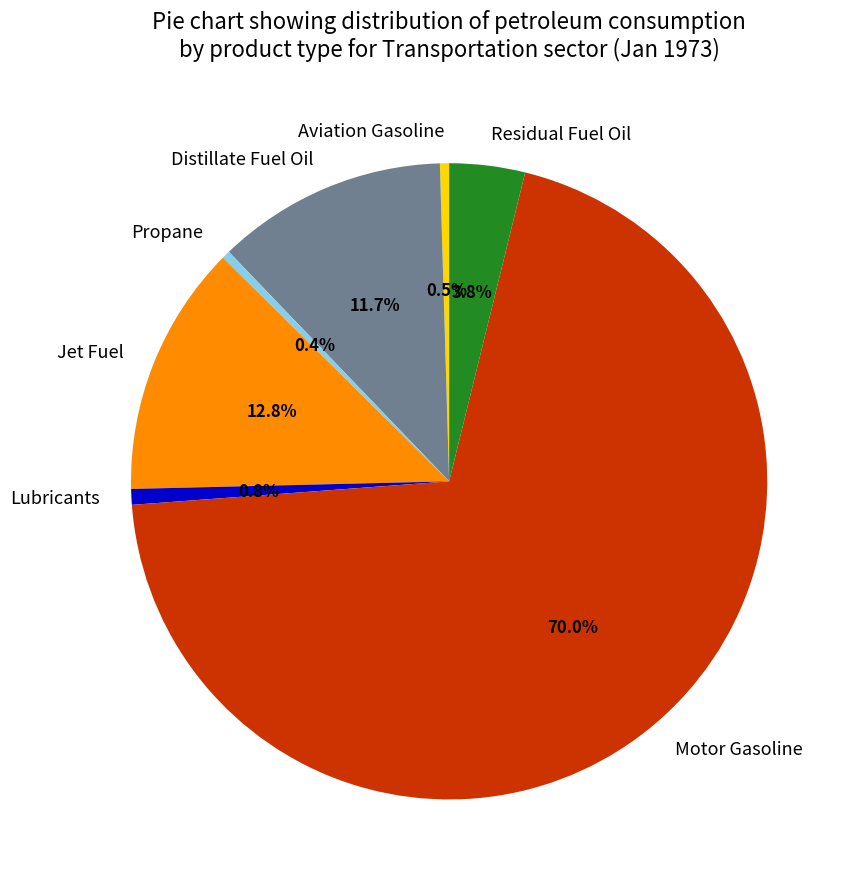

Which slice is the largest?

Motor Gasoline